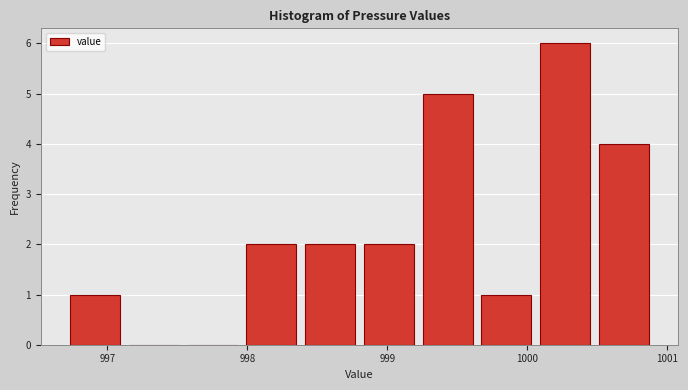

Over which range of the x-axis is the bar tallest?

1000.06 to 1000.48